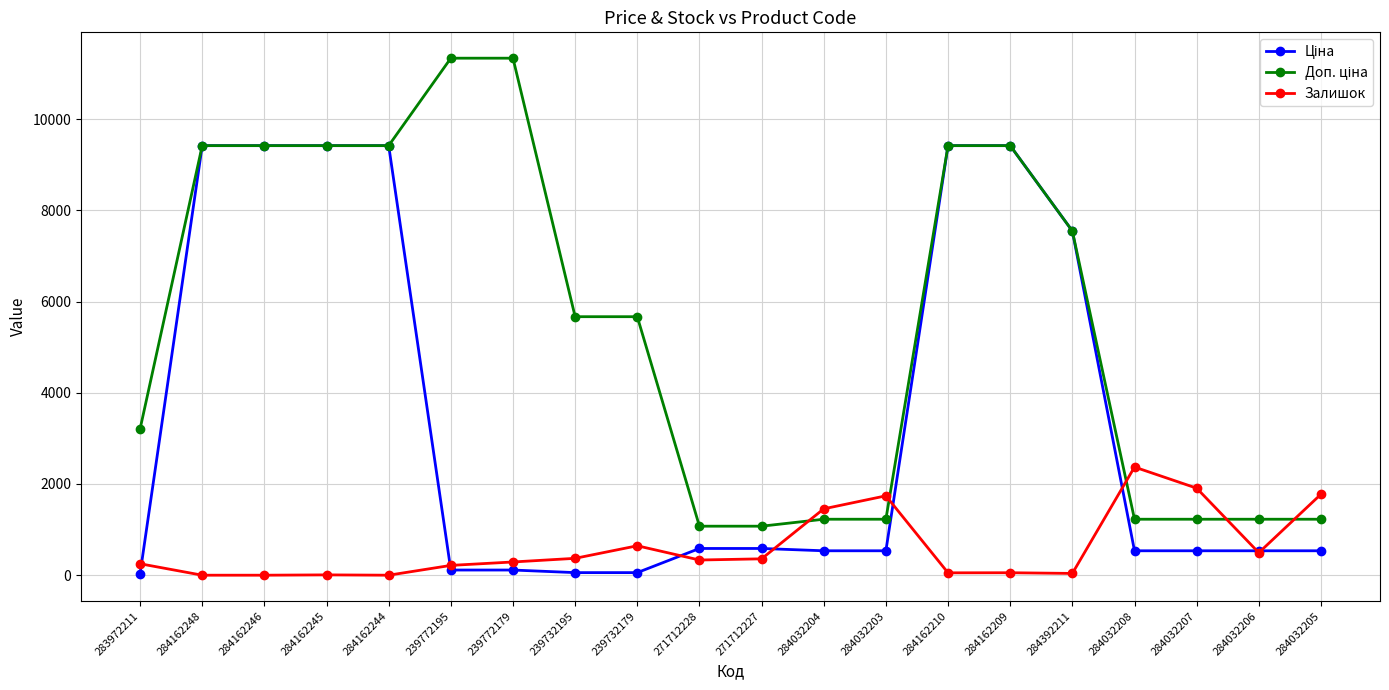

Is it true that Залишок equals 430.0 at 284032203?

False